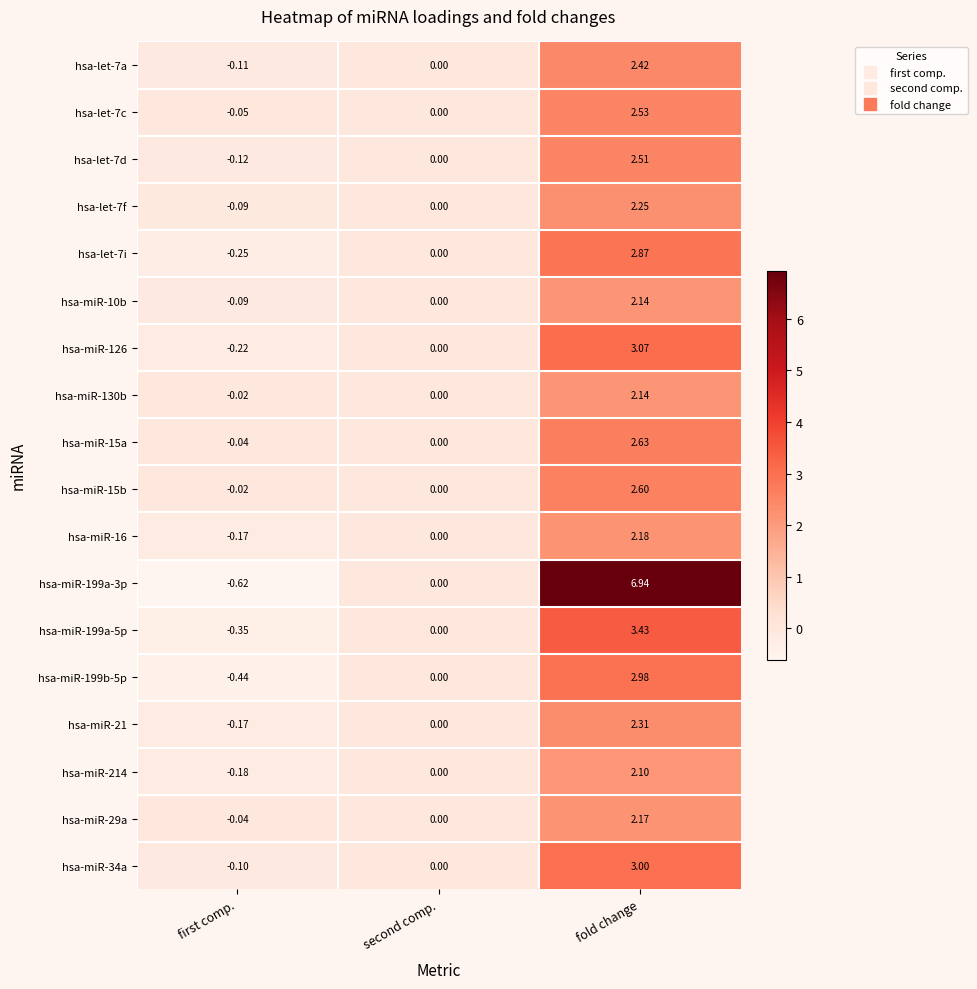

At which category is the sum across all series the highest?

fold change